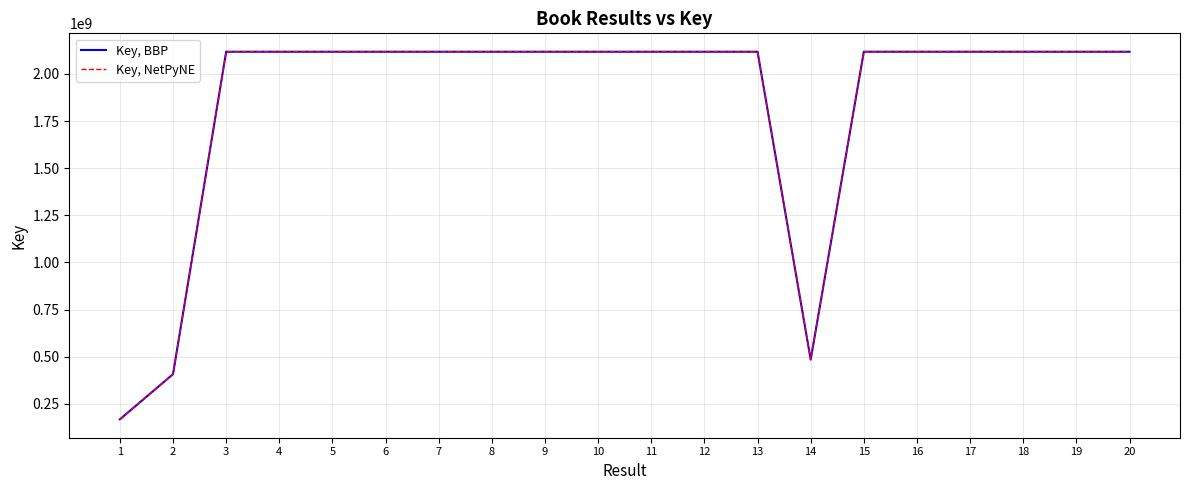

Which series has the largest total across all categories?

Key, BBP